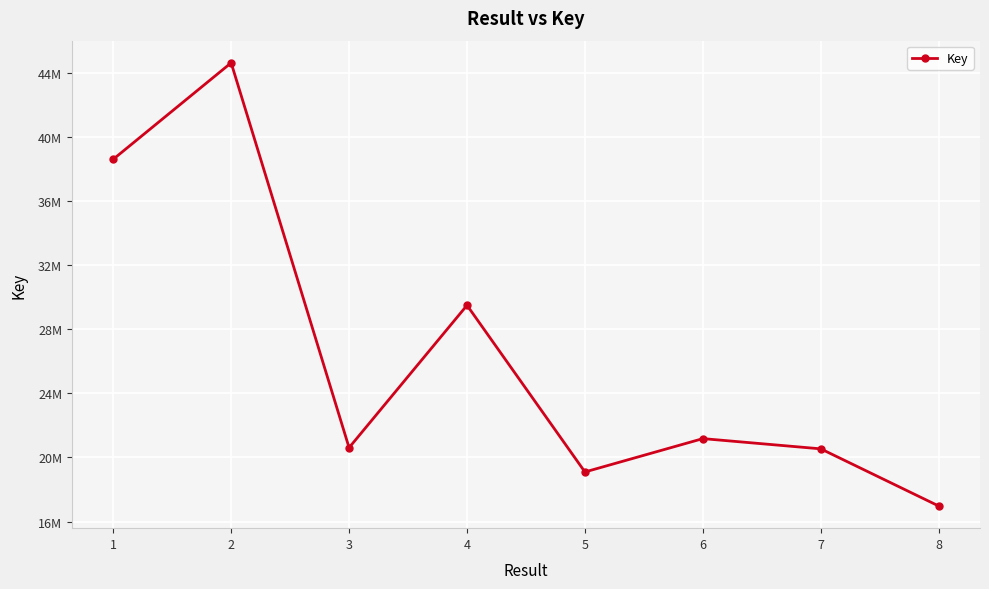

Is this an area chart (filled region under the line)?

No